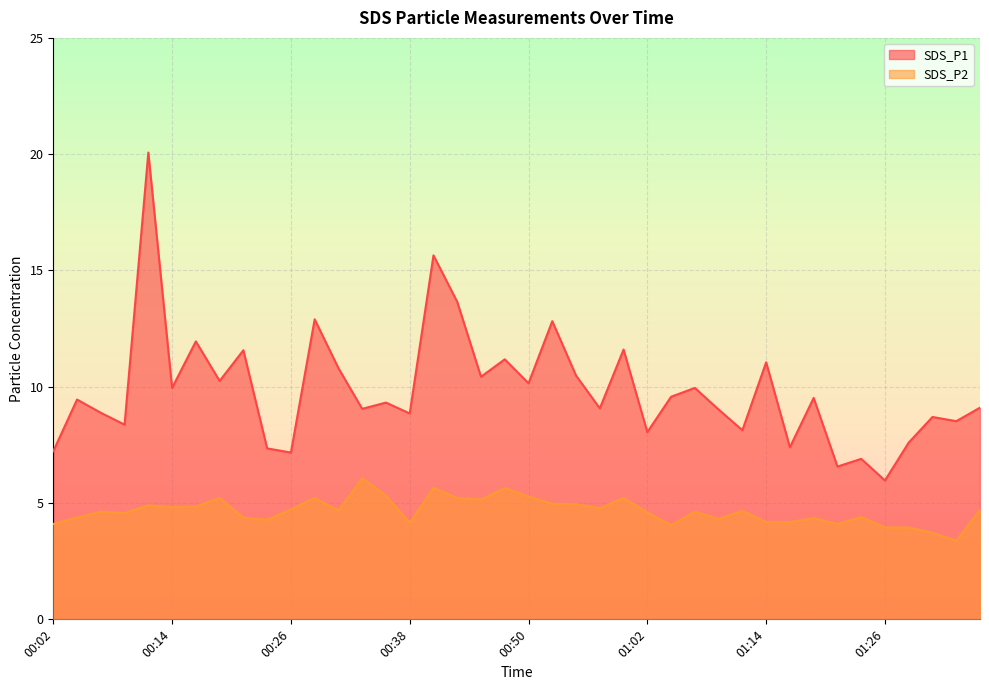

At how many categories does at least one series exceed 8?

32